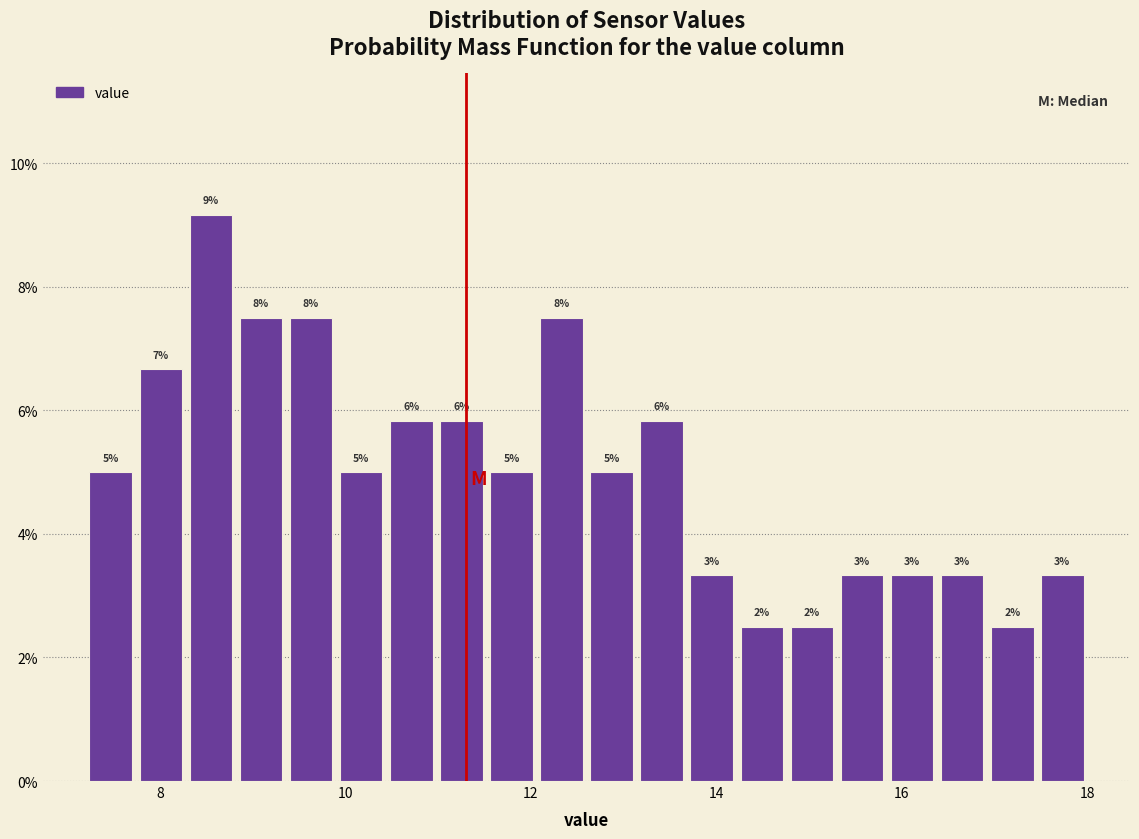

Around what value on the x-axis is the tallest bar? Give the approximate position of its centre, as read against the axis.

8.6